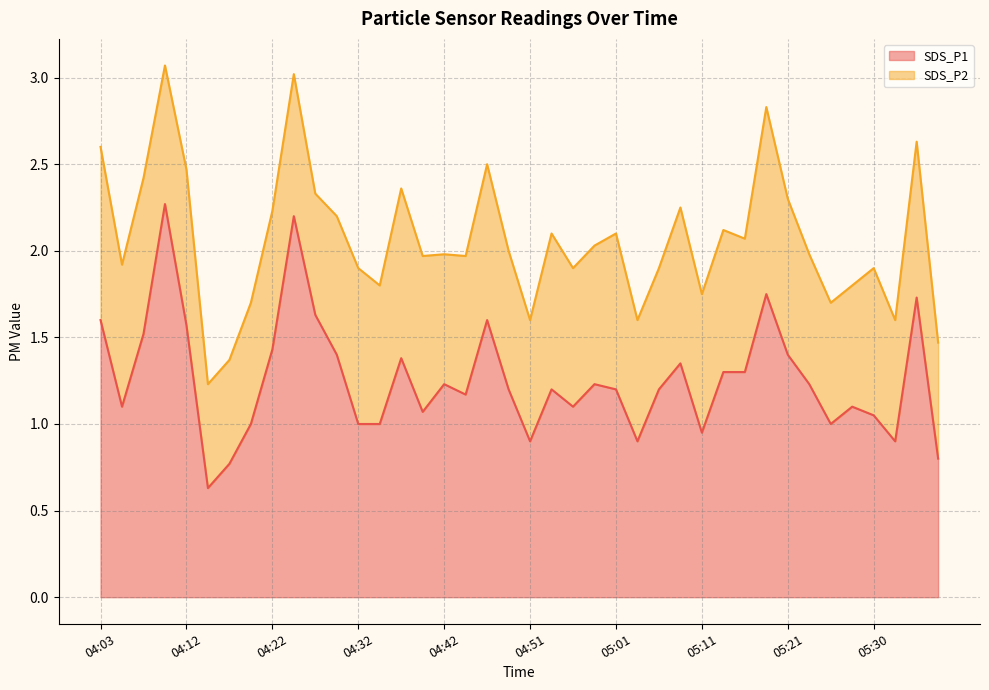

What is the approximate value at 04:47?

1.6